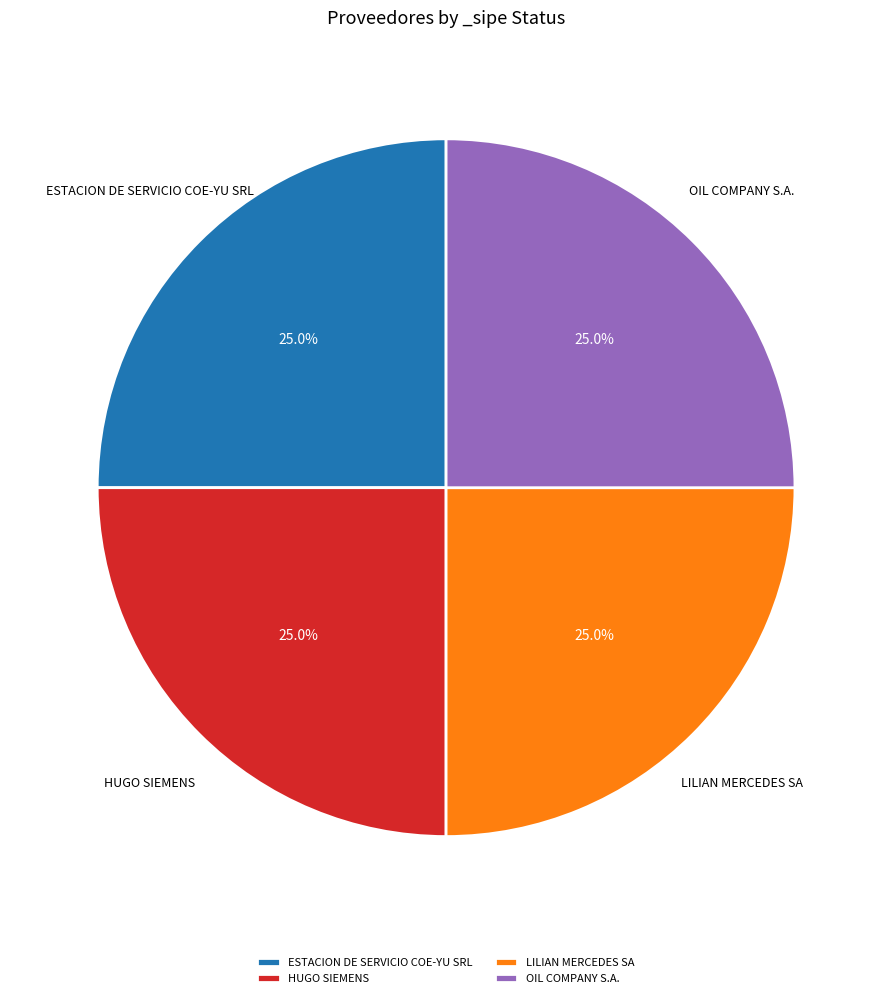

Approximately how many times larger is the value at ESTACION DE SERVICIO COE-YU SRL compared to OIL COMPANY S.A.?

1.0